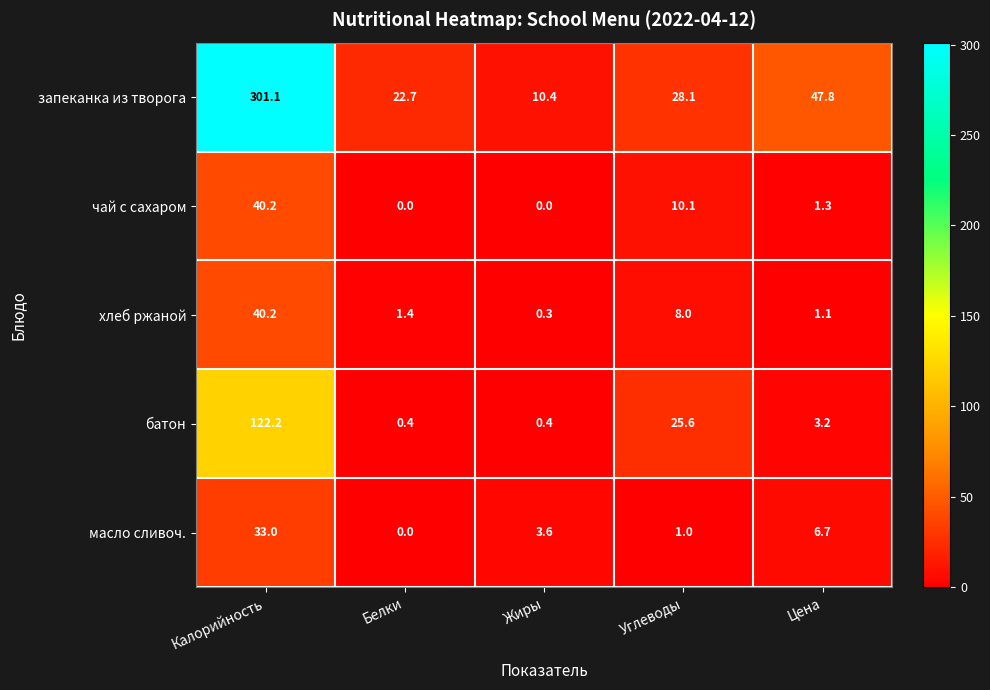

Which label corresponds to the largest value in the chart?

Калорийность